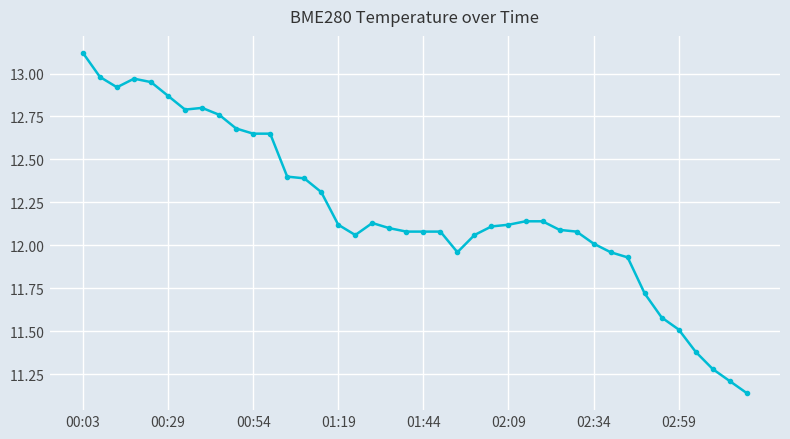

What is the maximum value shown in the chart?

13.1